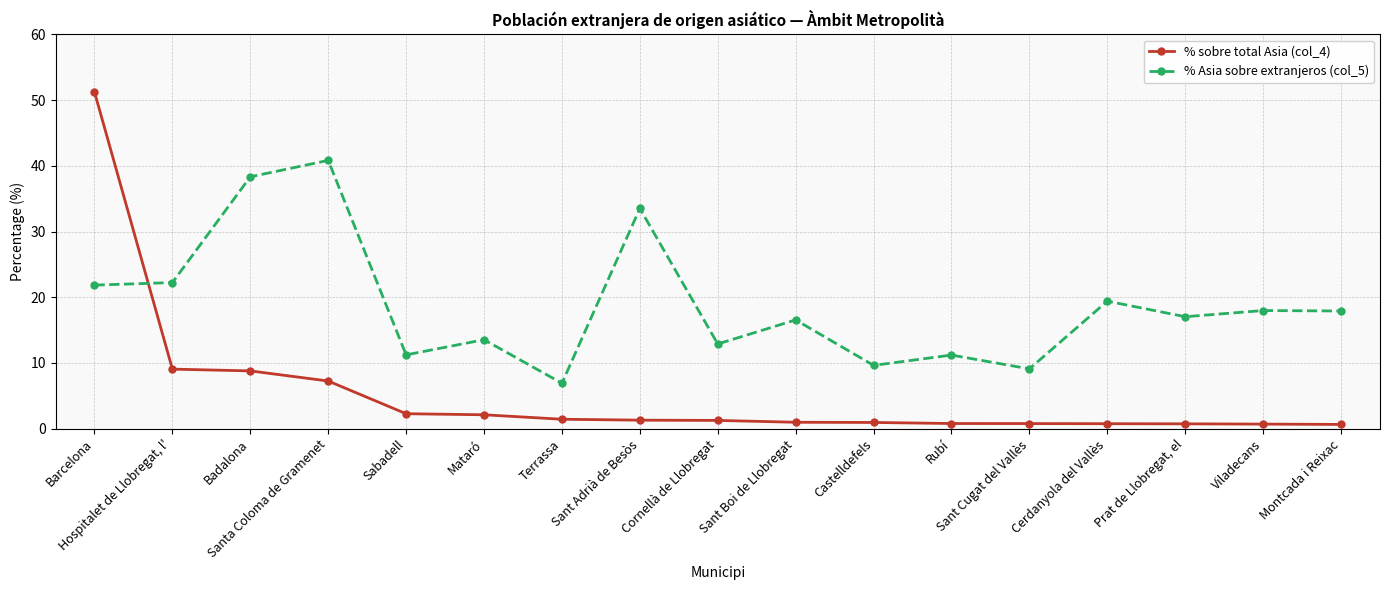

What position from the right is Sant Cugat del Vallès?

5